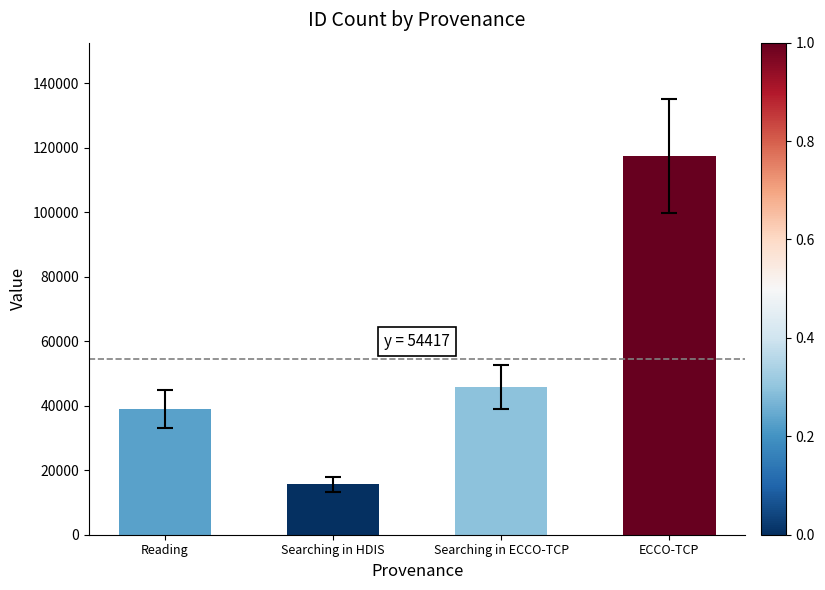

At which label is the value closest to 66475?

Searching in ECCO-TCP